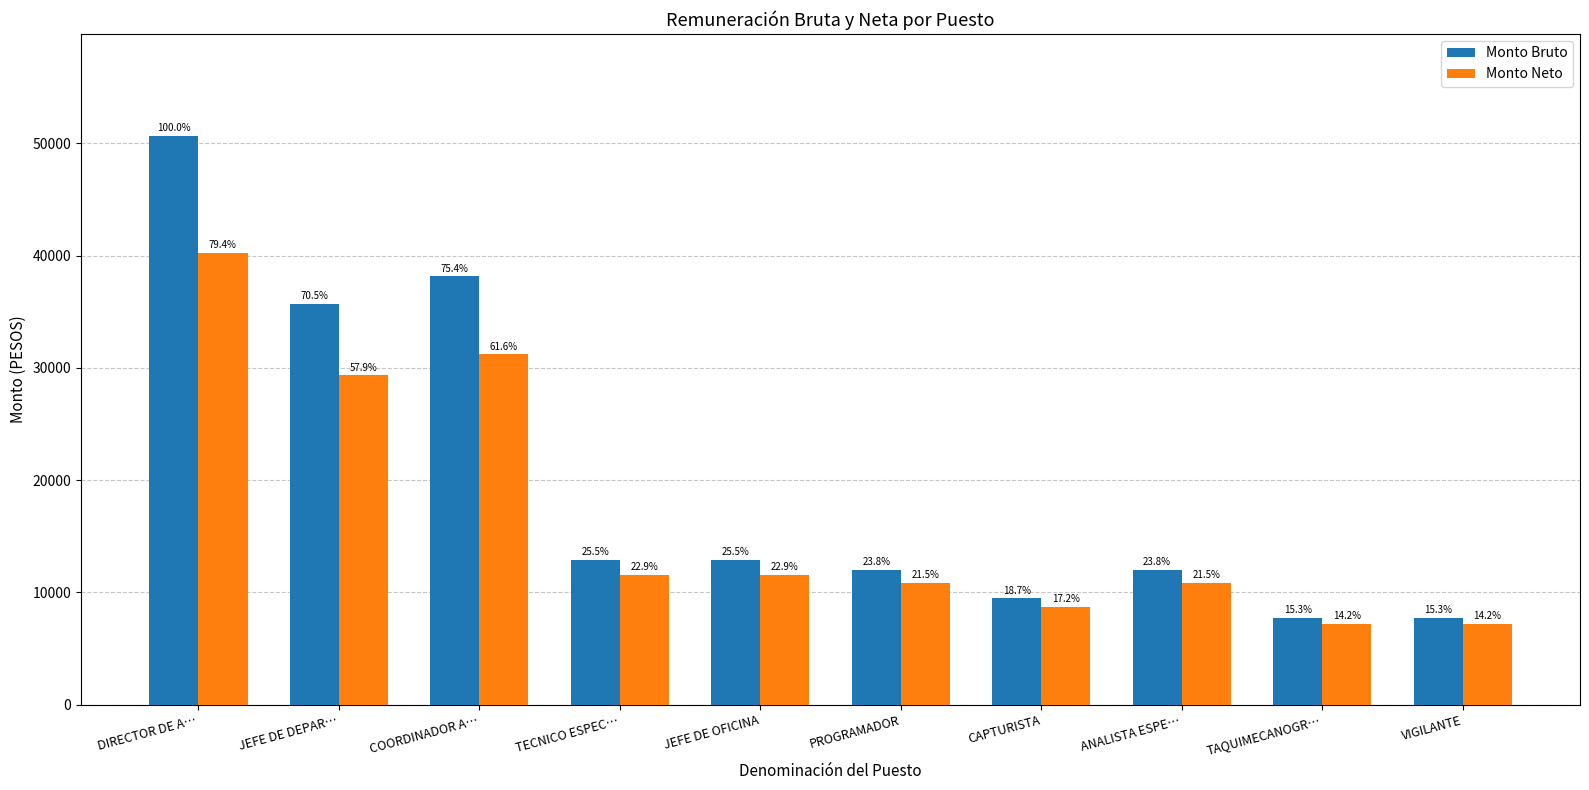

The Monto Neto series shows 29323.3 at JEFE DE DEPAR…. True or false?

True